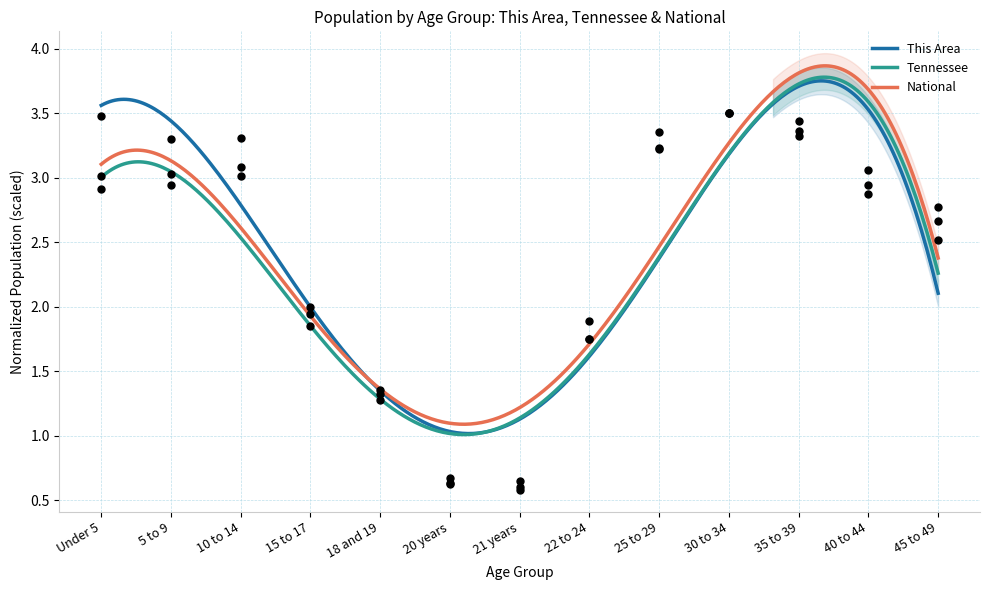

Which series has the largest total across all categories?

This Area